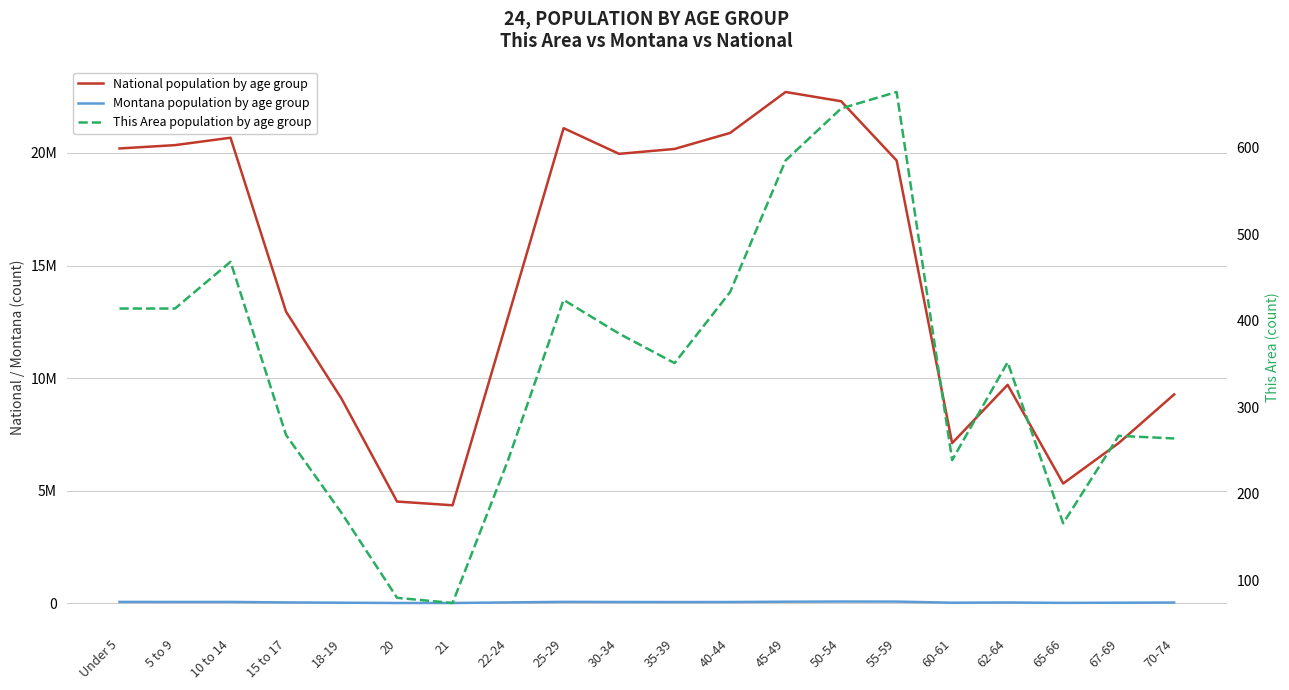

What is the sum of all Montana population by age group values?

923415